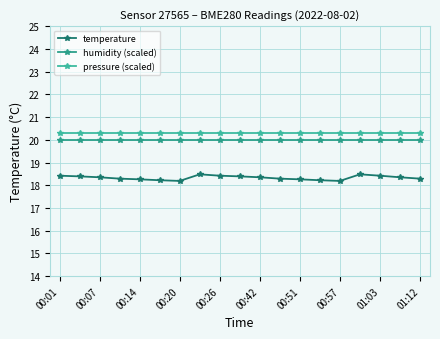

True or false: humidity (scaled) and pressure (scaled) cross at least once.

False